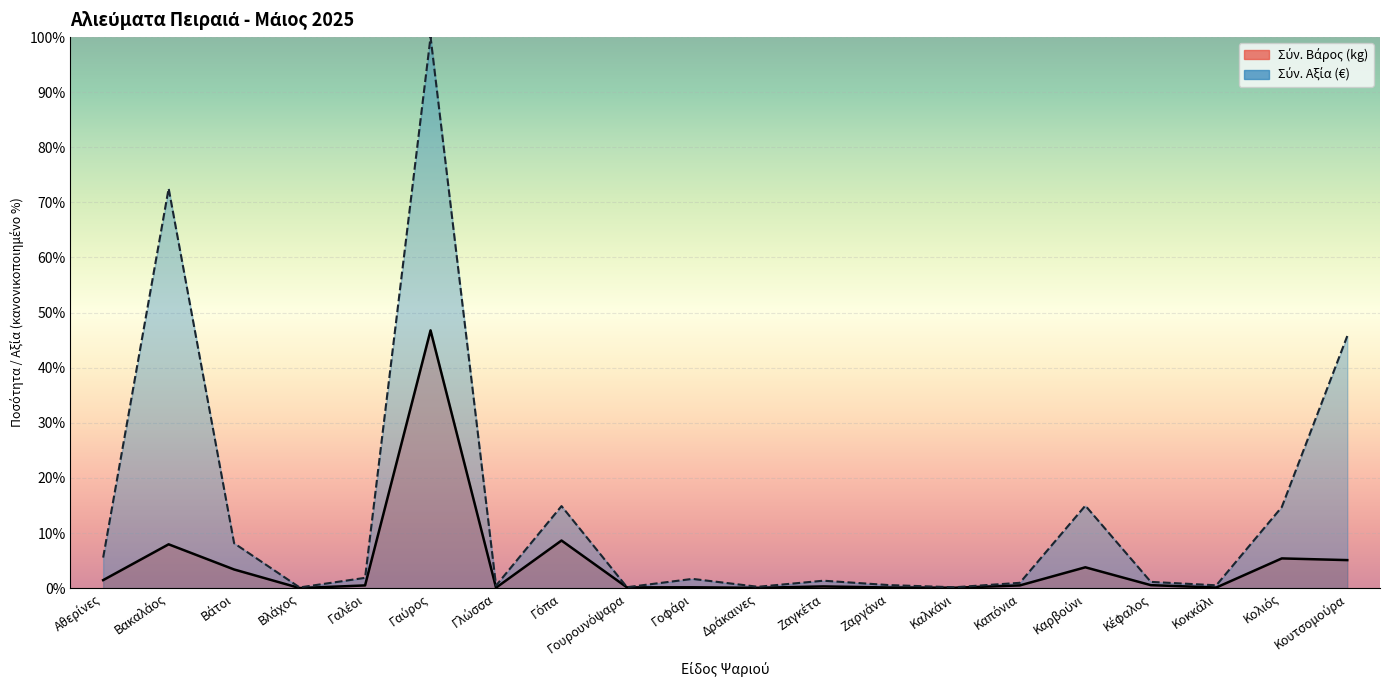

The Σύν. Βάρος (kg) series shows 0.1 at Γοφάρι. True or false?

False